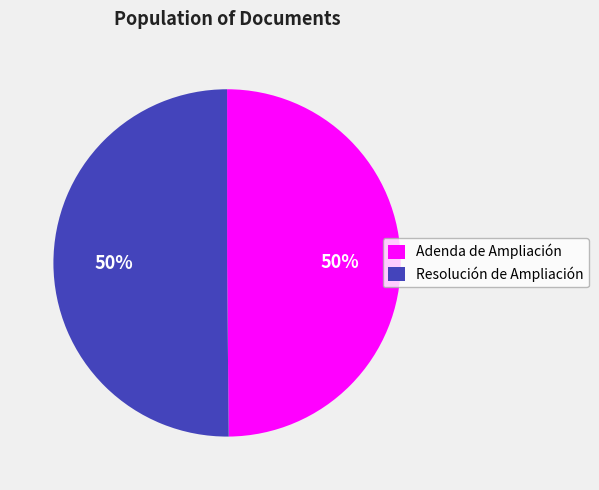

What percentage is the Adenda de Ampliación slice, to the nearest percent?

50%